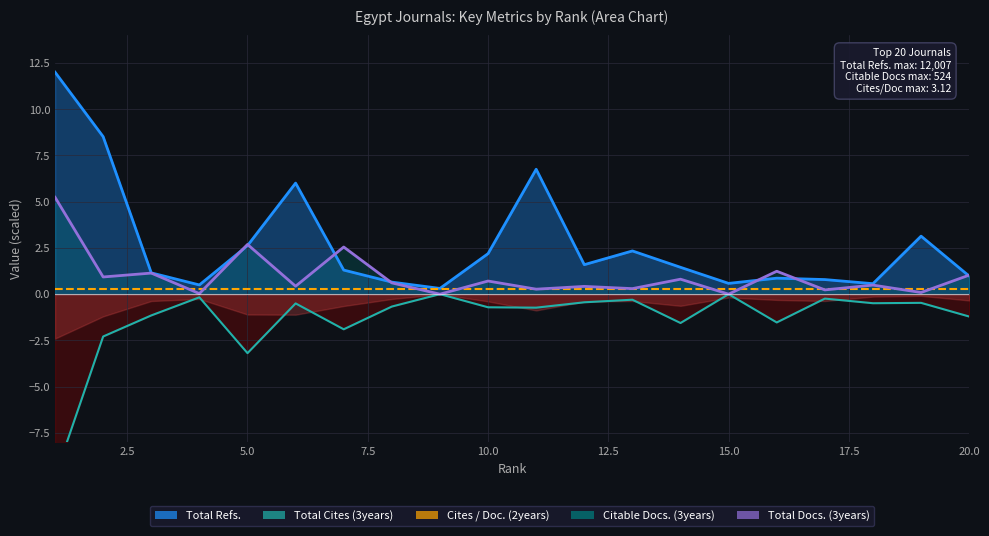

What is the total value across all series at 20?

0.8